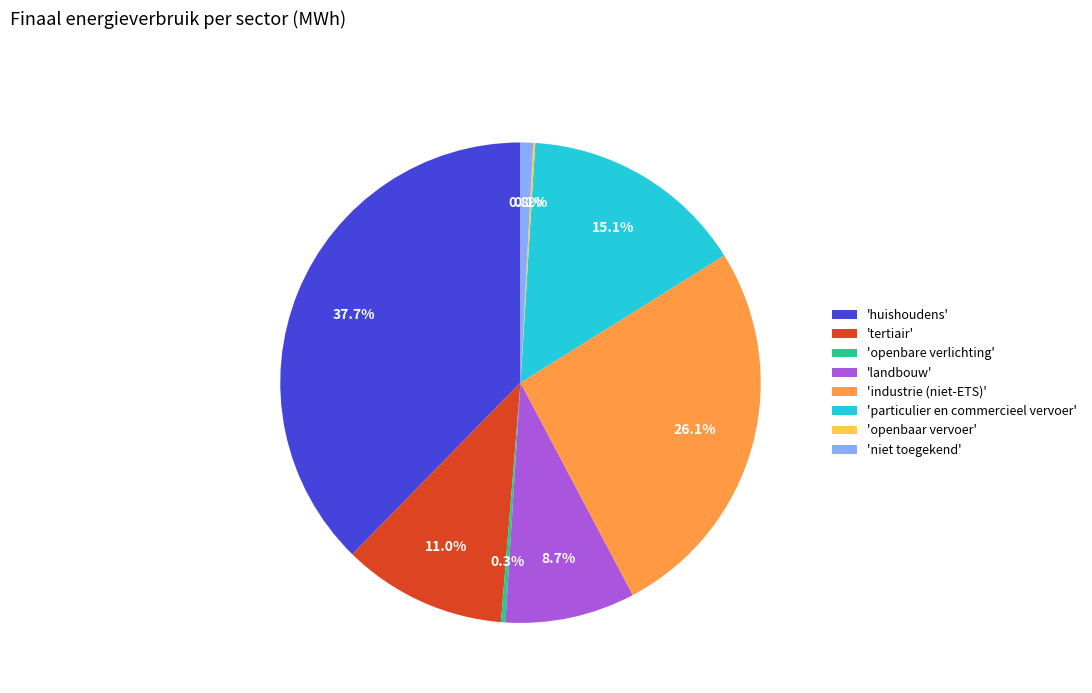

What percentage is NOT represented by 'tertiair'?

89.0%